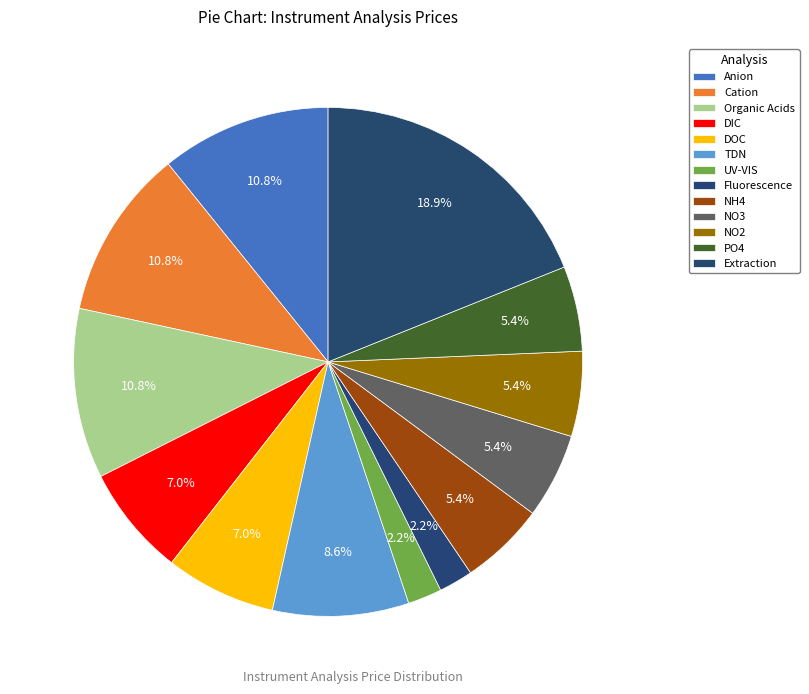

True or false: Organic Acids accounts for 17% of the total.

False